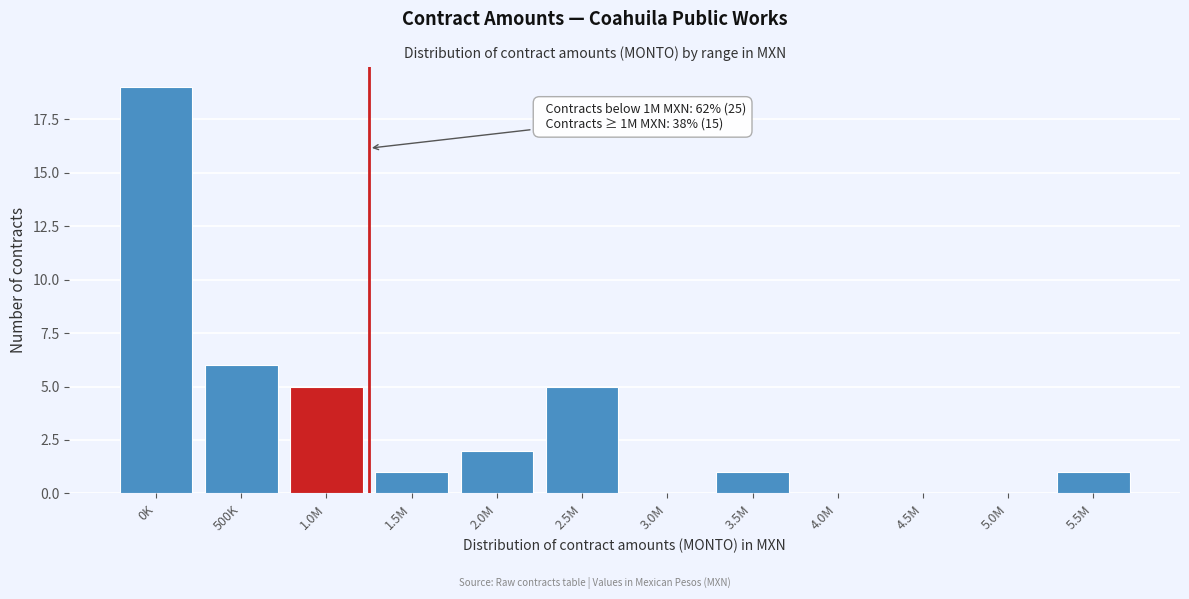

Reading right to left, transcribe all the data shown in this chart.

5.5M=1	5.0M=0	4.5M=0	4.0M=0	3.5M=1	3.0M=0	2.5M=5	2.0M=2	1.5M=1	1.0M=5	500K=6	0K=19